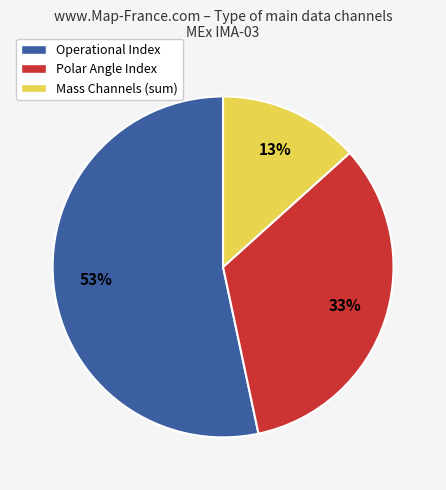

To the nearest percent, what portion does Polar Angle Index represent?

33%